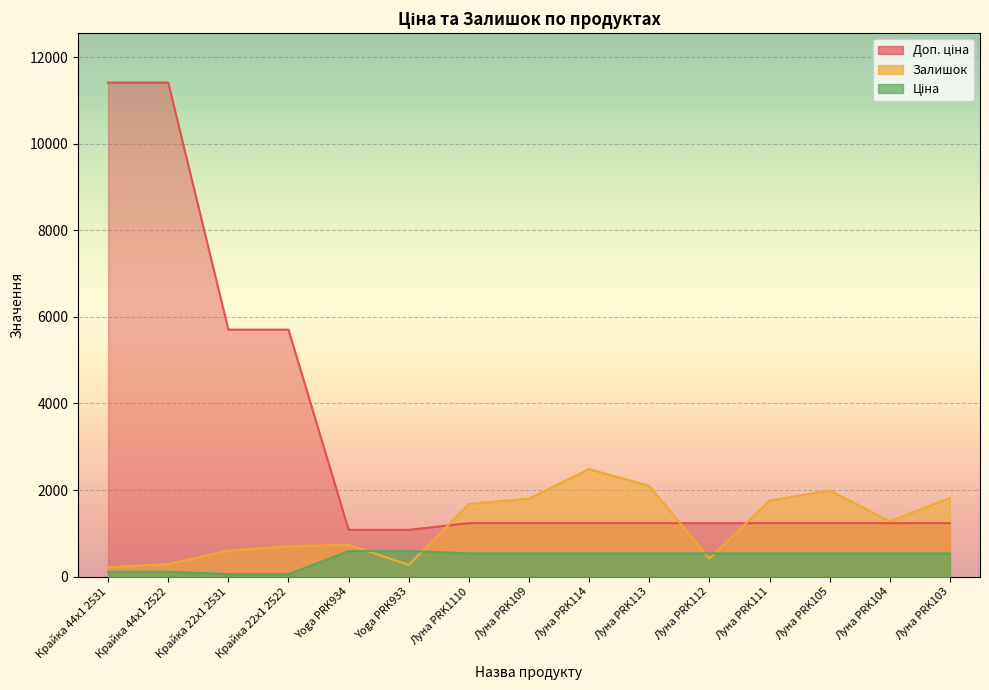

Which series has the widest spread of values?

Доп. ціна